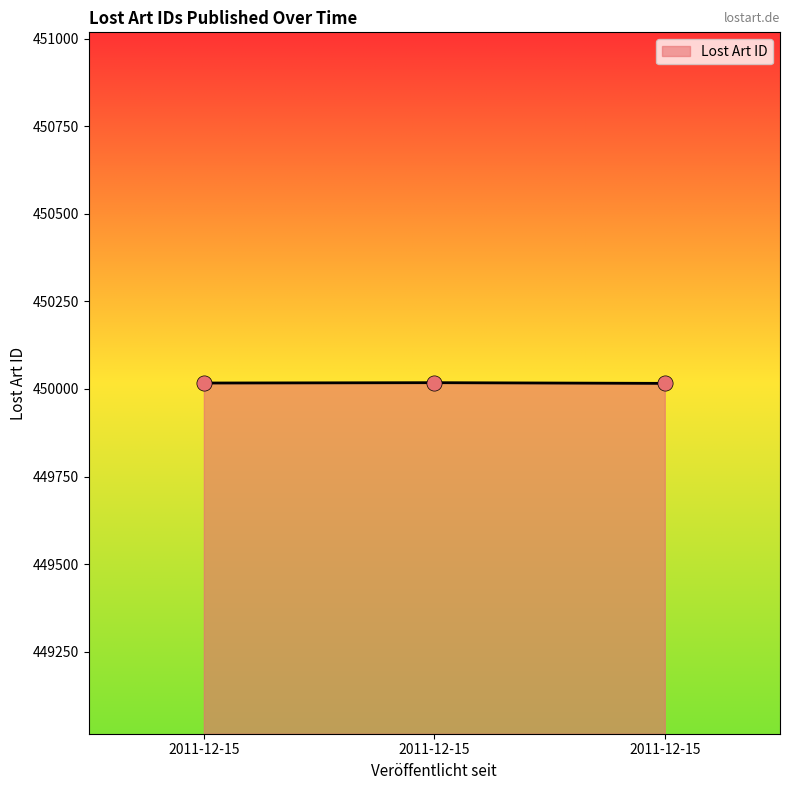

What is the change in value from 2011-12-15 to 2011-12-15?

+1